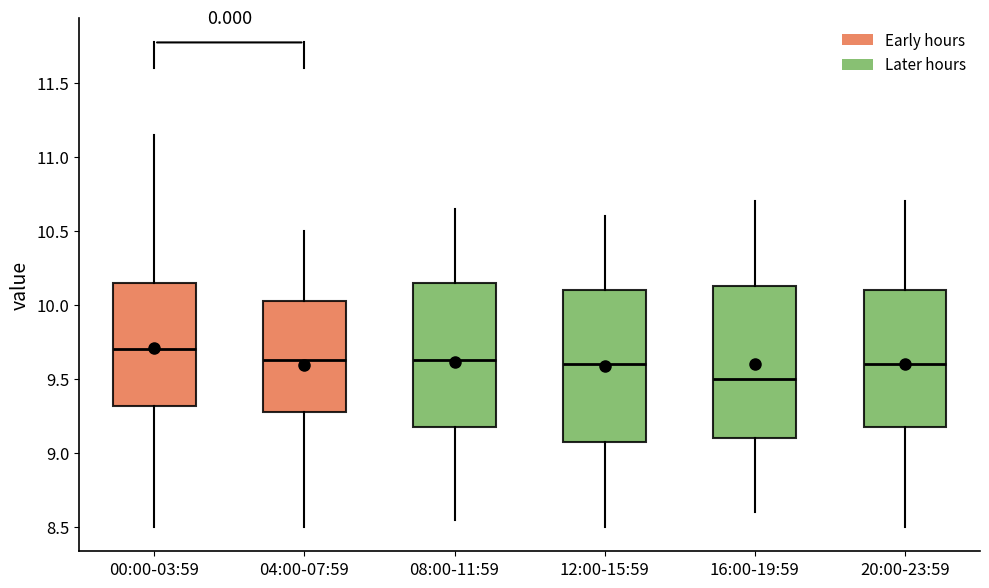

Reading left to right, transcribe this box plot: for each box, give where its median line is, the range the box spans, and where its two whiskers end, as read against the y-axis. The values are not printed on the chart, so give them approximately, as read against the axis.

00:00-03:59: median 9.70, box 9.30 to 10.15, whiskers 8.50 to 11.15
04:00-07:59: median 9.65, box 9.30 to 10.05, whiskers 8.50 to 10.50
08:00-11:59: median 9.65, box 9.20 to 10.15, whiskers 8.55 to 10.65
12:00-15:59: median 9.60, box 9.10 to 10.10, whiskers 8.50 to 10.60
16:00-19:59: median 9.50, box 9.10 to 10.15, whiskers 8.60 to 10.70
20:00-23:59: median 9.60, box 9.20 to 10.10, whiskers 8.50 to 10.70